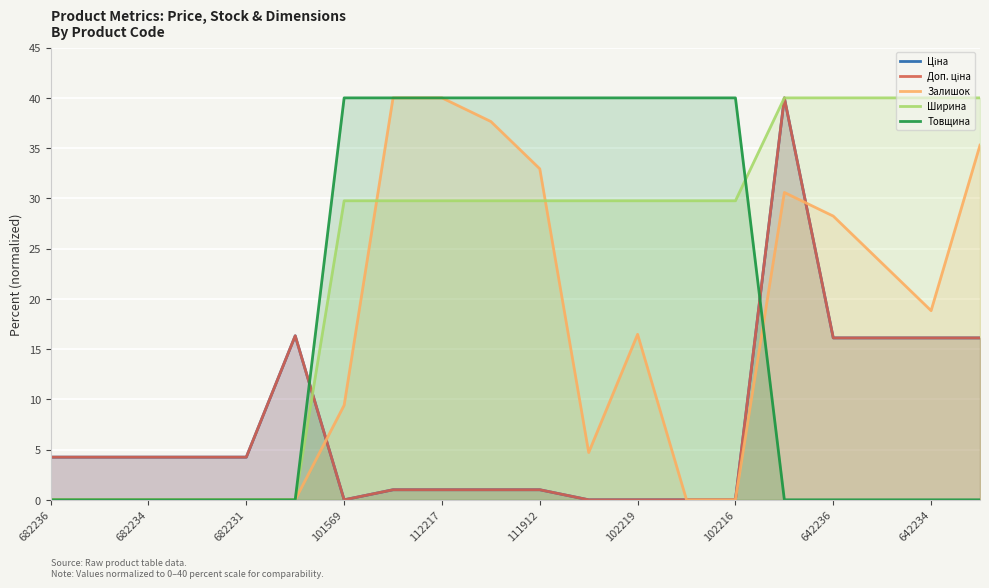

How many positive values does the Товщина series have?

9